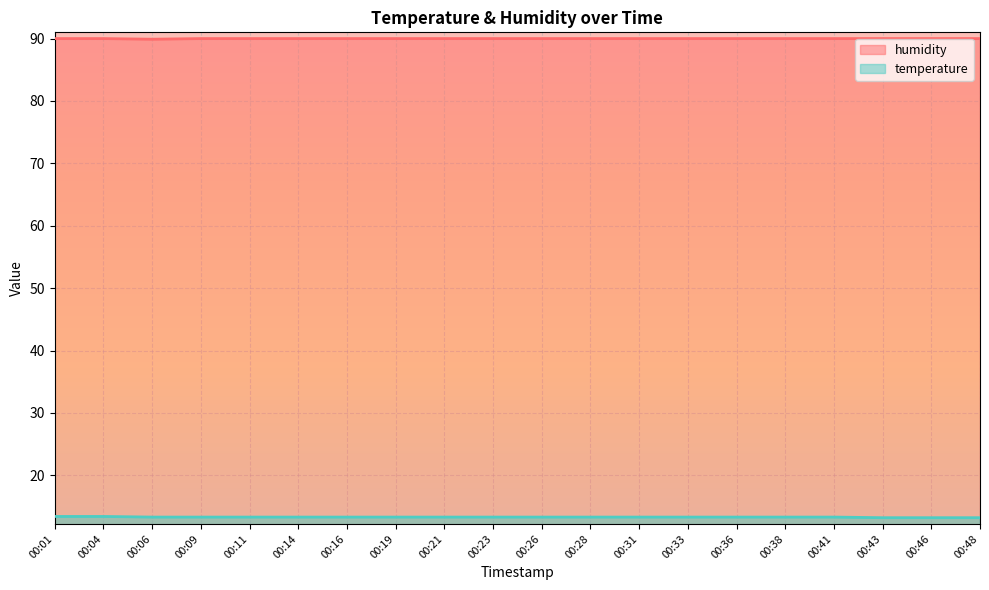

List the series in order of their peak value, lowest first.

temperature, humidity